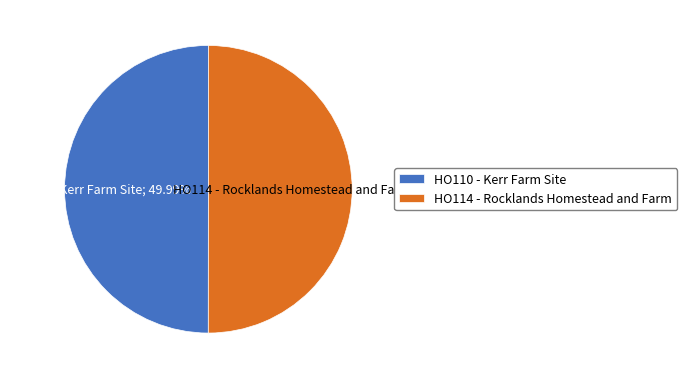

True or false: HO114 - Rocklands Homestead and Farm accounts for 60% of the total.

False